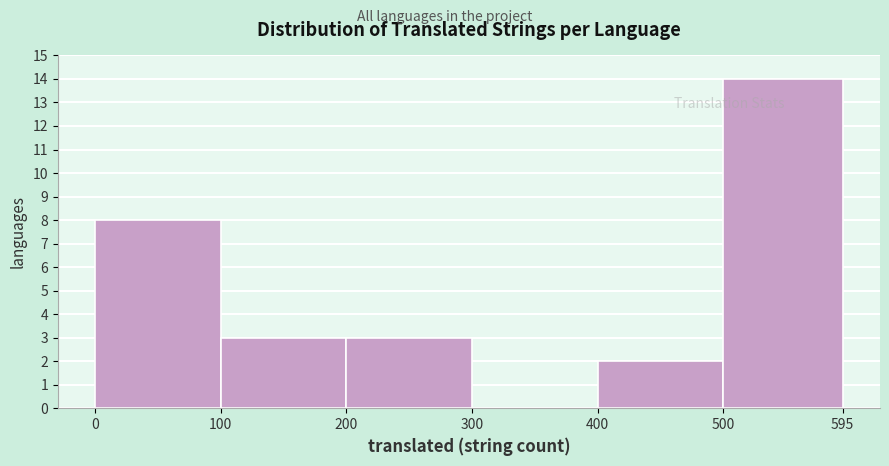

Reading left to right, list every bar in this chart as the range it spans on the x-axis followed by its height. The values are not printed on the chart, so give them approximately, as read against the axis.

0 to 100: 8
100 to 200: 3
200 to 300: 3
300 to 400: 0
400 to 500: 2
500 to 595: 14